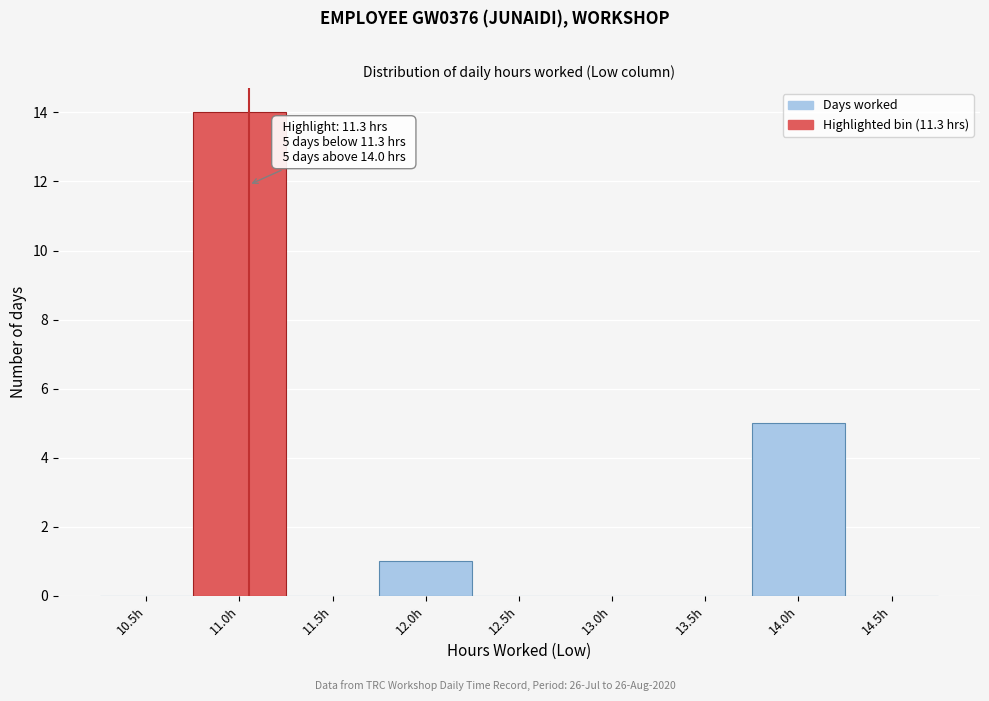

Reading right to left, extract all data points from this chart.

14.5h=0	14.0h=5	13.5h=0	13.0h=0	12.5h=0	12.0h=1	11.5h=0	11.0h=14	10.5h=0